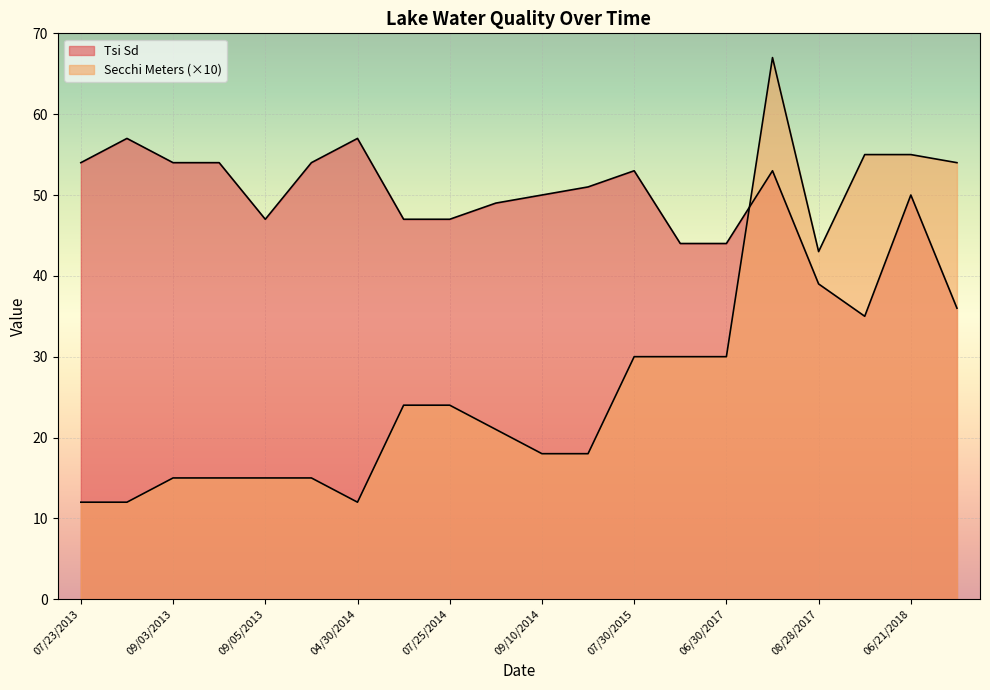

How many interior local peaks does the Tsi Sd series have?

5